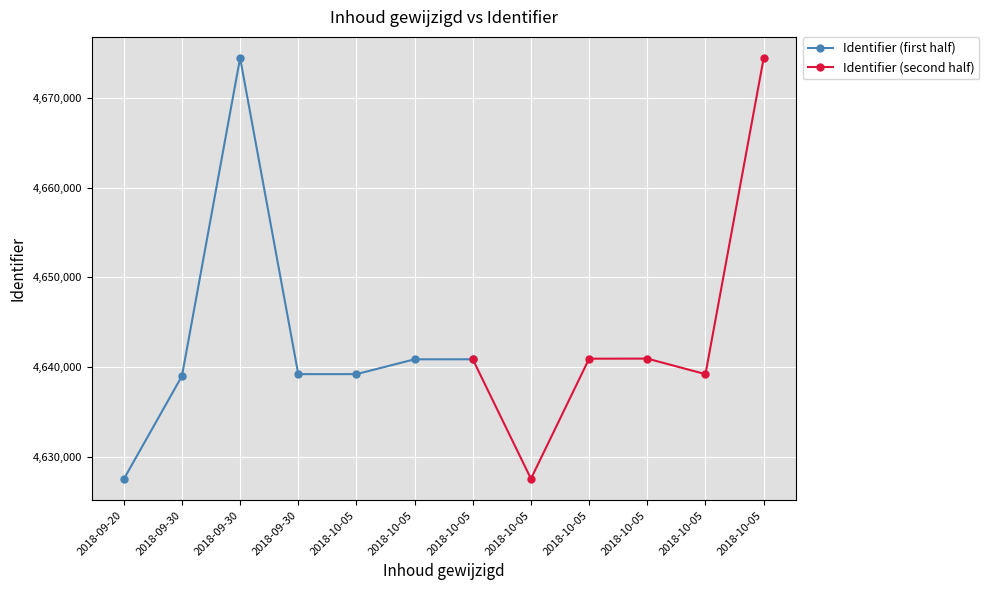

What is the ratio of the value at 2018-09-30 to the value at 2018-10-05?

1.0